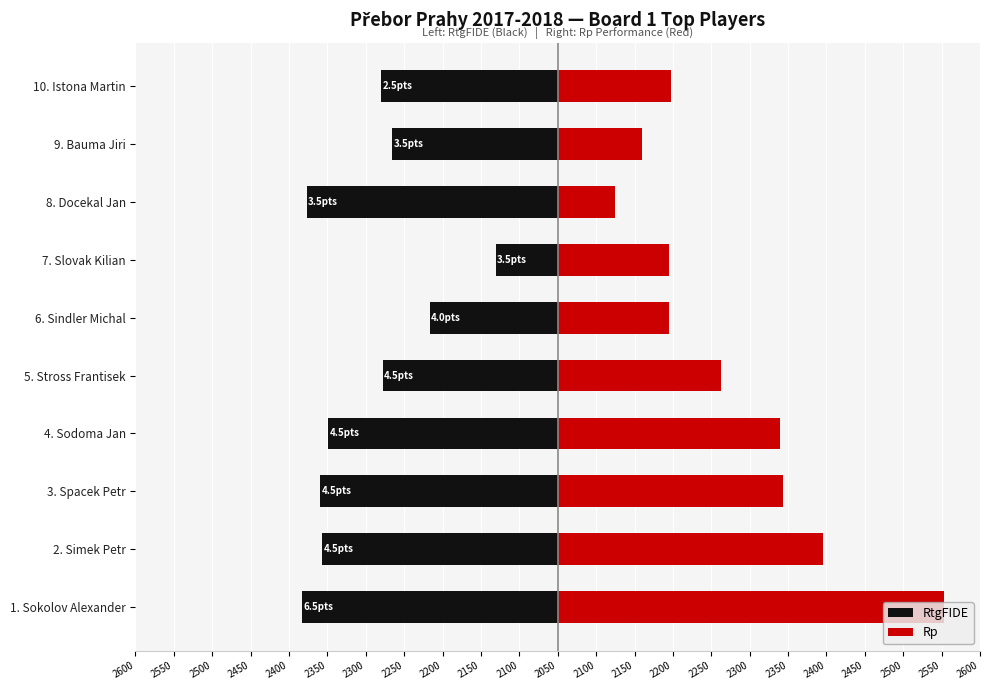

Which series has the largest total across all categories?

Rp